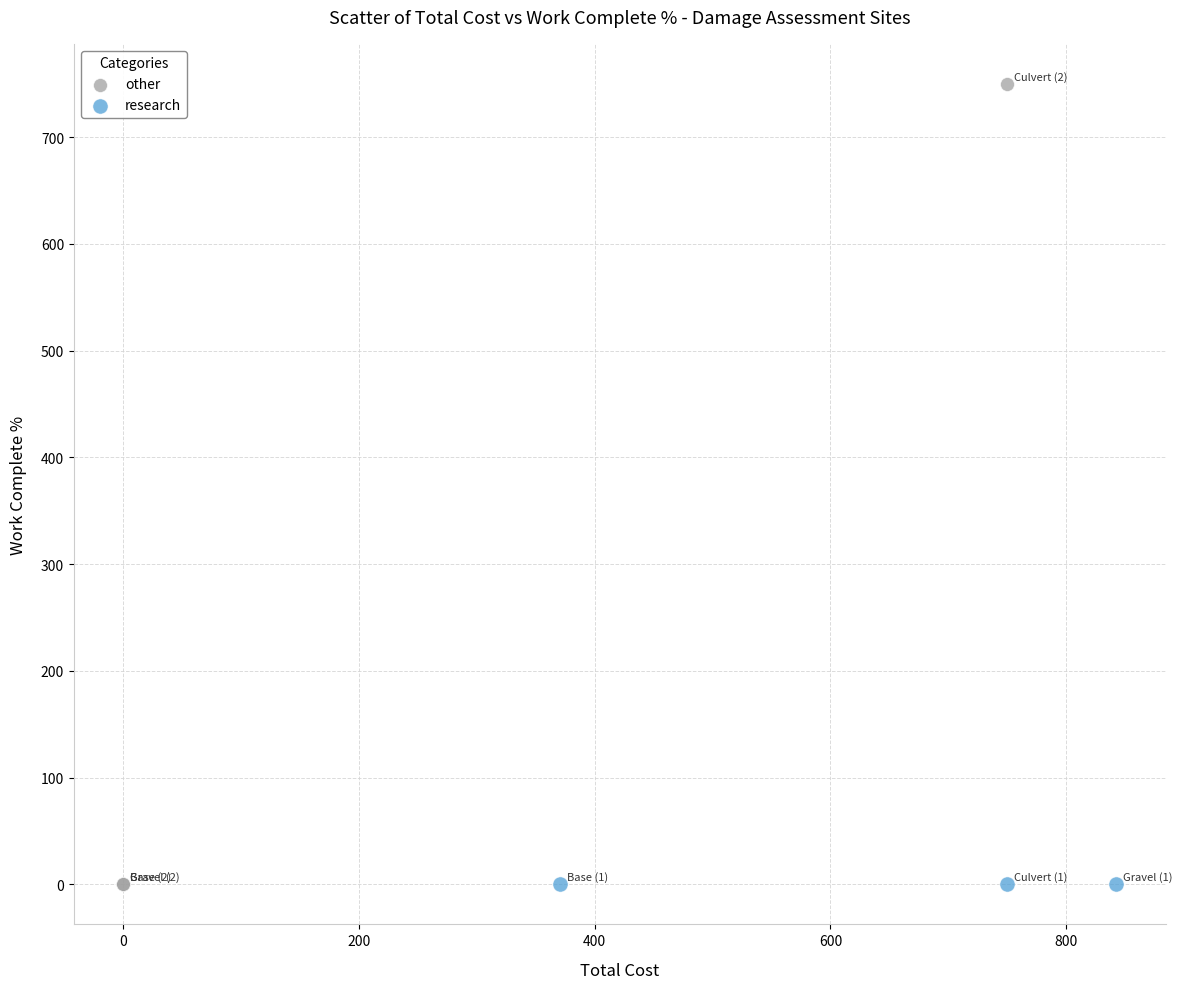

Which series has the largest Y range (max minus min)?

other